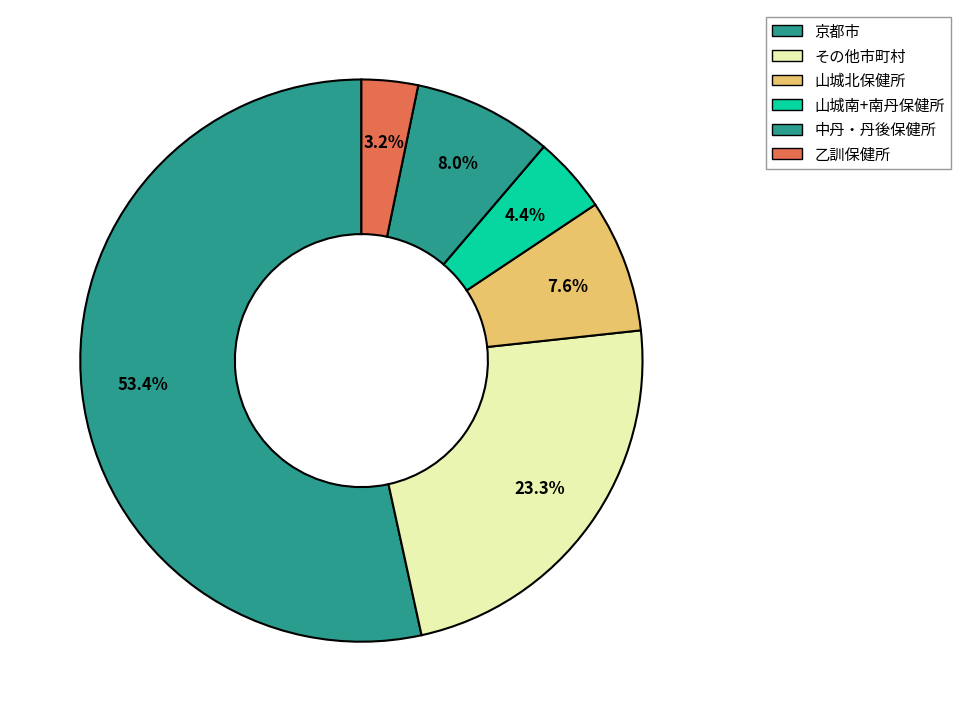

Which slice represents more than half of the pie?

京都市